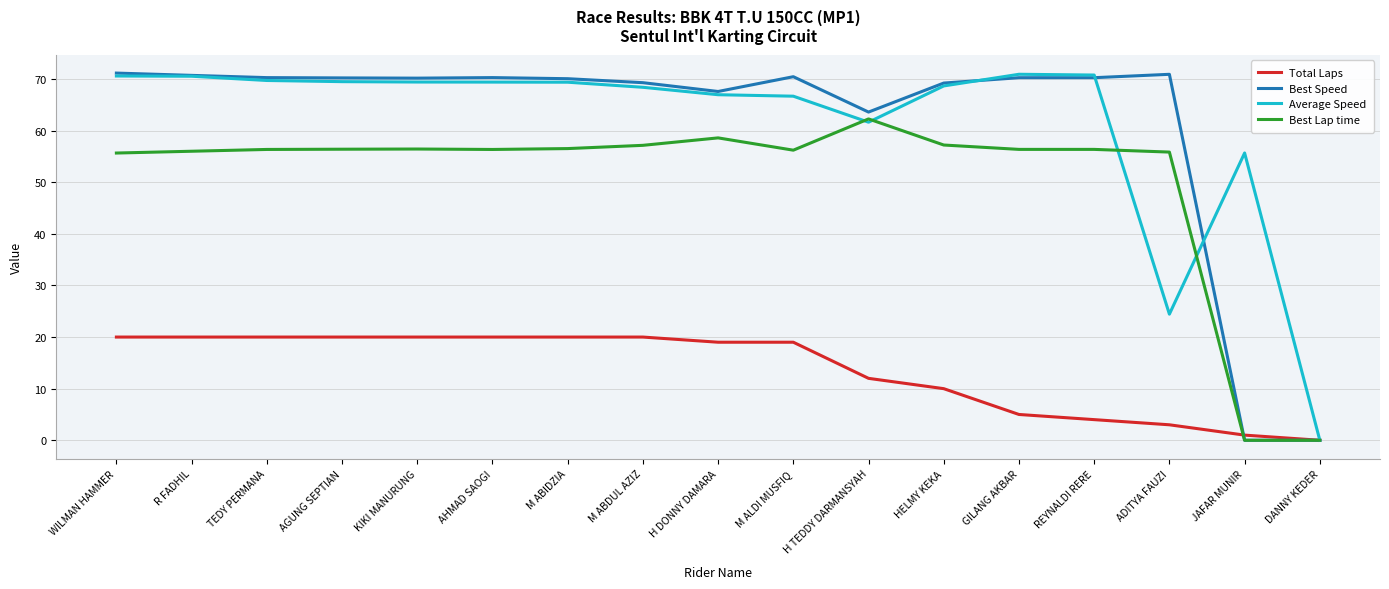

What position from the left is M ALDI MUSFIQ?

10